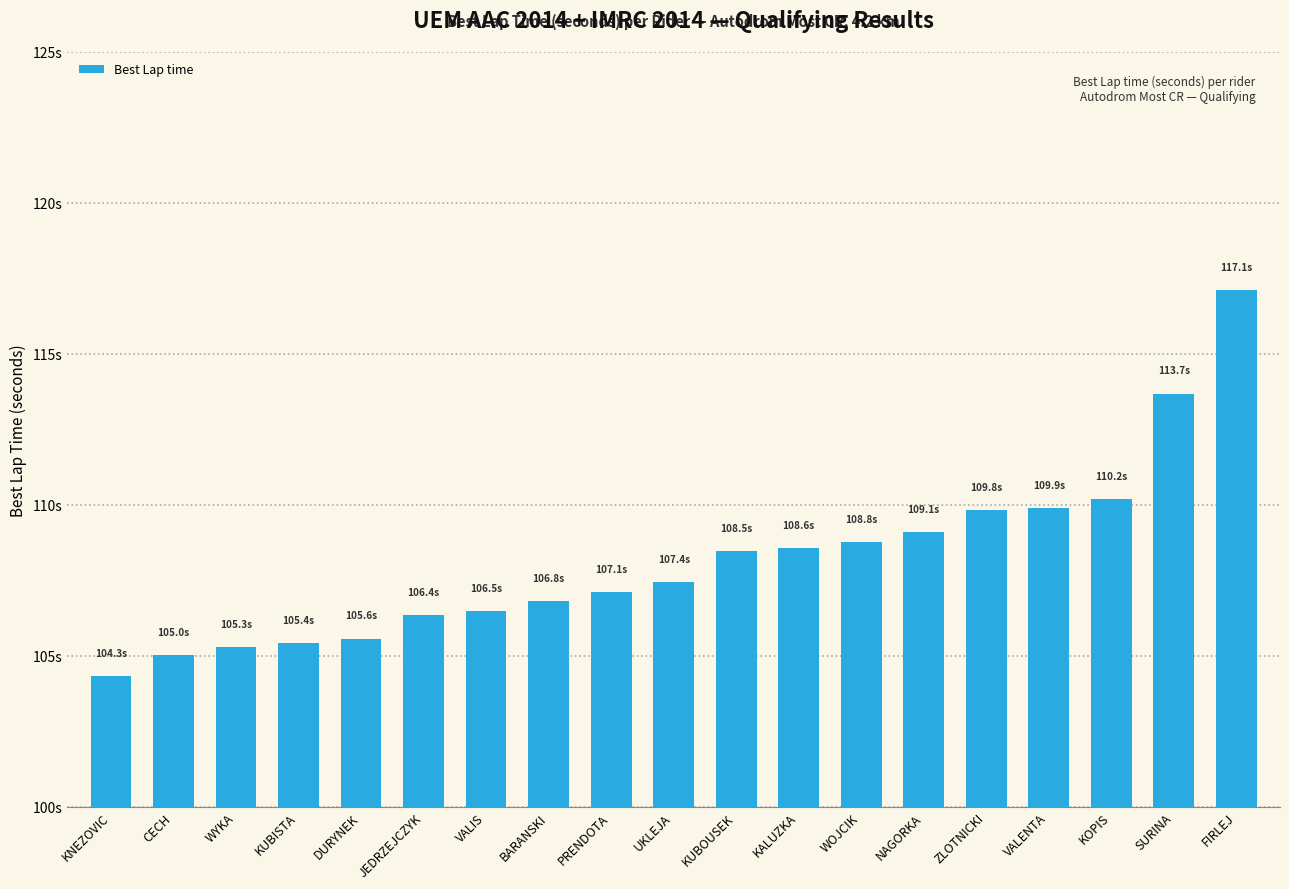

What is the label of the 18th bar from the left?

SURINA